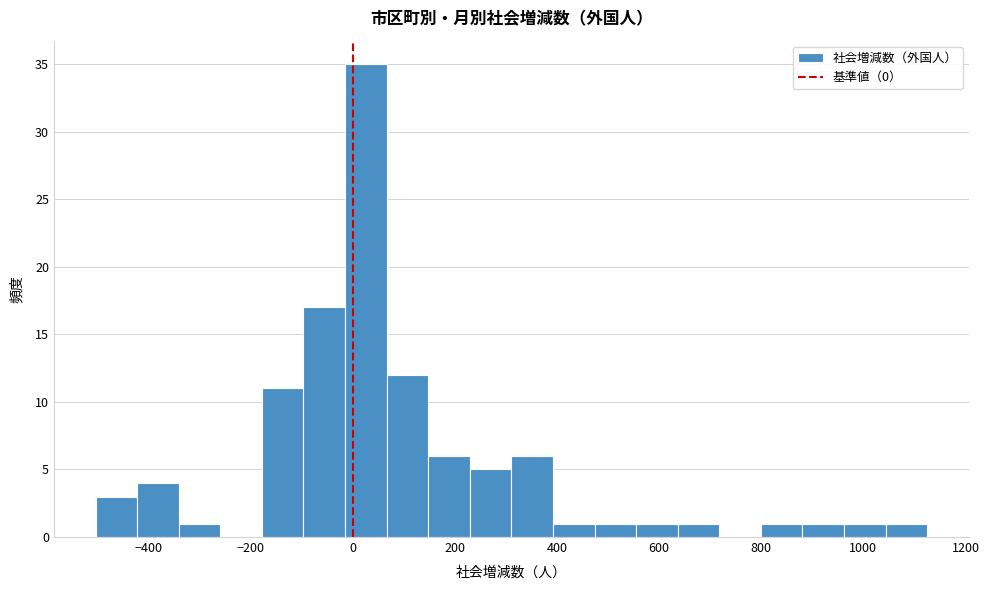

Reading left to right, transcribe this chart: for each bar, give the range it covers on the x-axis and its height. Neither the bar edges nor the heights are printed on the chart, so give them approximately, as read against the axes.

-500 to -420: 3
-420 to -340: 4
-340 to -260: 1
-260 to -180: 0
-180 to -100: 11
-100 to -20: 17
-20 to 60: 35
60 to 140: 12
140 to 220: 6
220 to 320: 5
320 to 400: 6
400 to 480: 1
480 to 560: 1
560 to 640: 1
640 to 720: 1
720 to 800: 0
800 to 880: 1
880 to 960: 1
960 to 1040: 1
1040 to 1120: 1